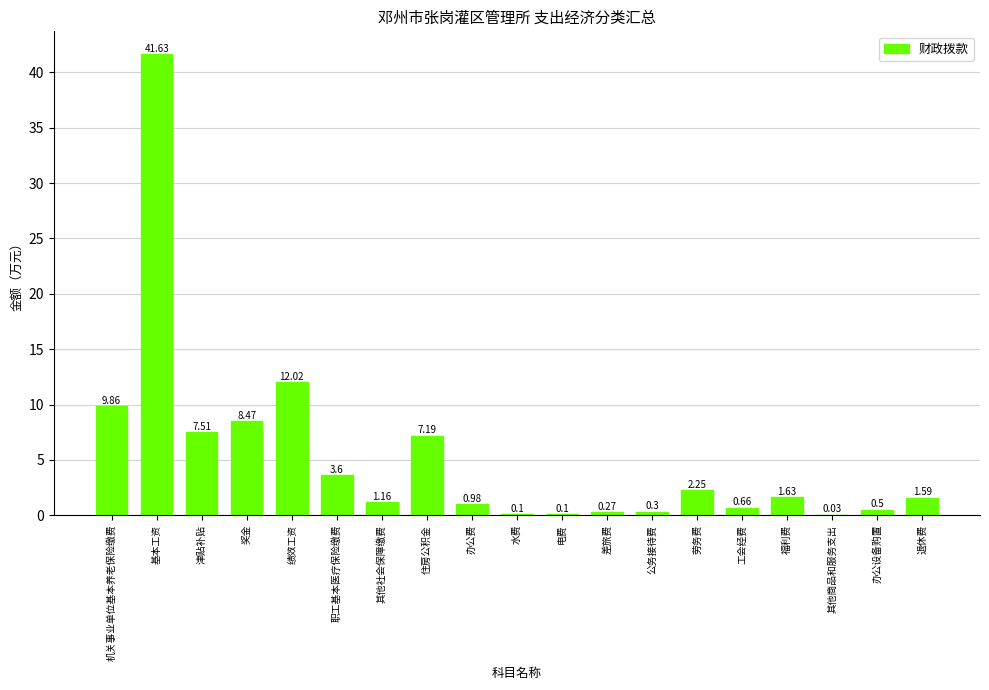

What is the sum of all values?

99.9